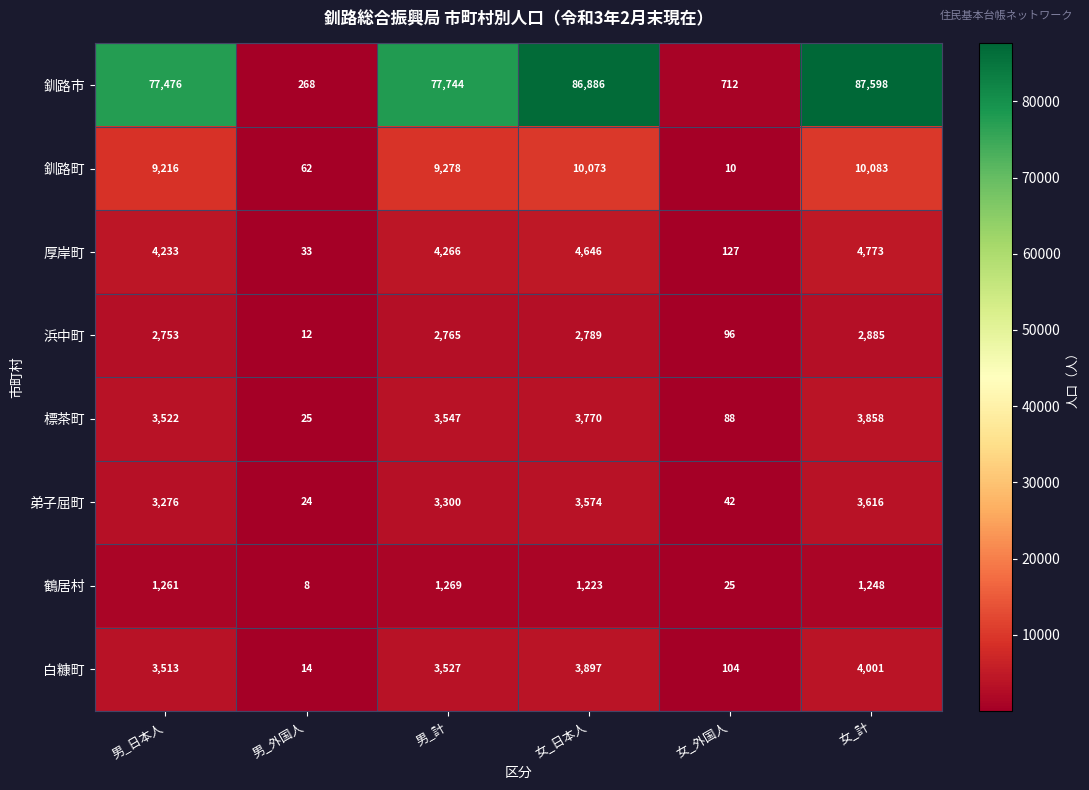

What is the difference between the maximum and minimum values in the 釧路市 series?

87330